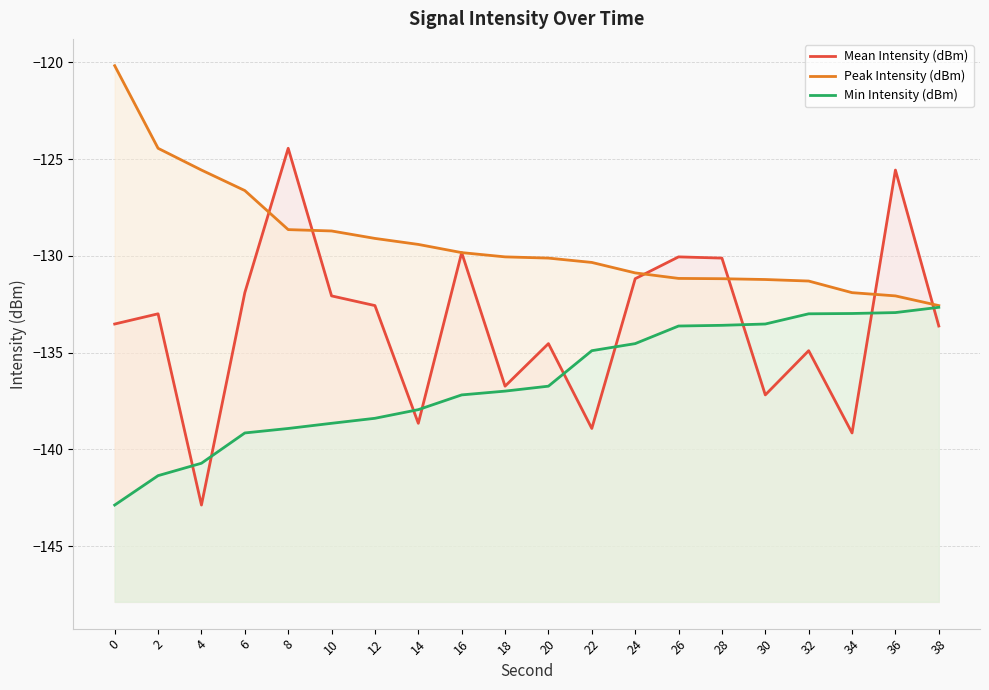

True or false: Peak Intensity (dBm) and Min Intensity (dBm) cross at least once.

False